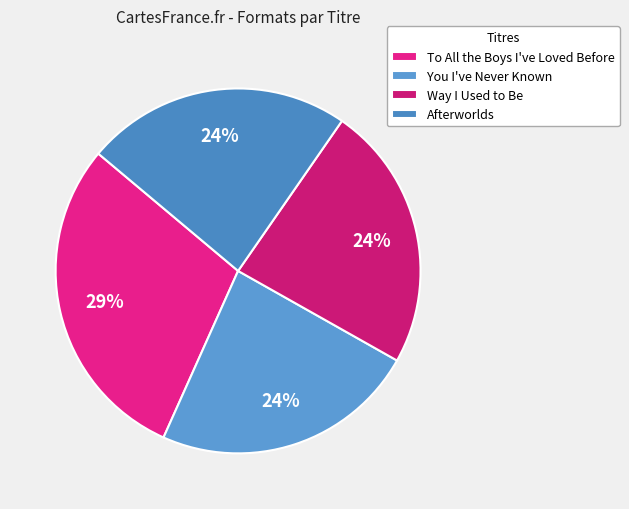

To the nearest percent, what is the difference between the largest and smallest slice percentages?

6%